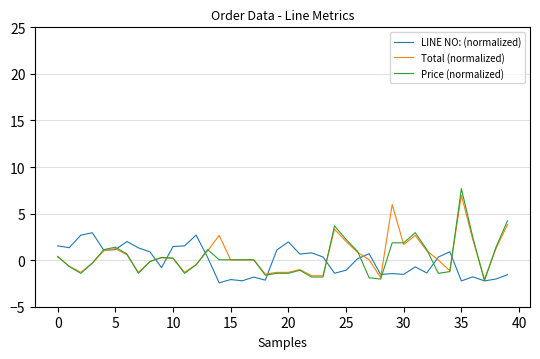

Count the number of categories in the chart.

40